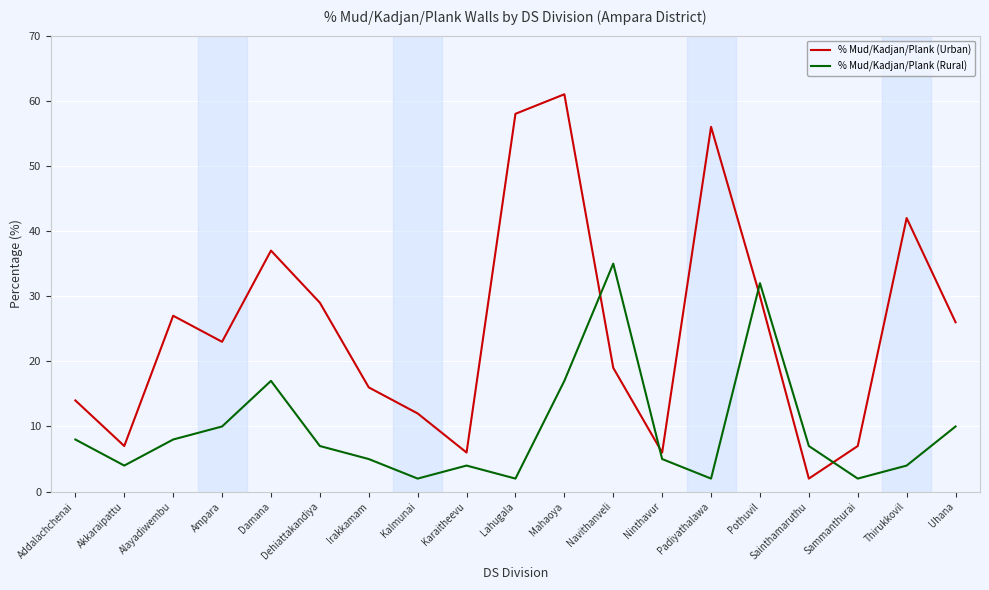

Which series has the largest total across all categories?

% Mud/Kadjan/Plank (Urban)